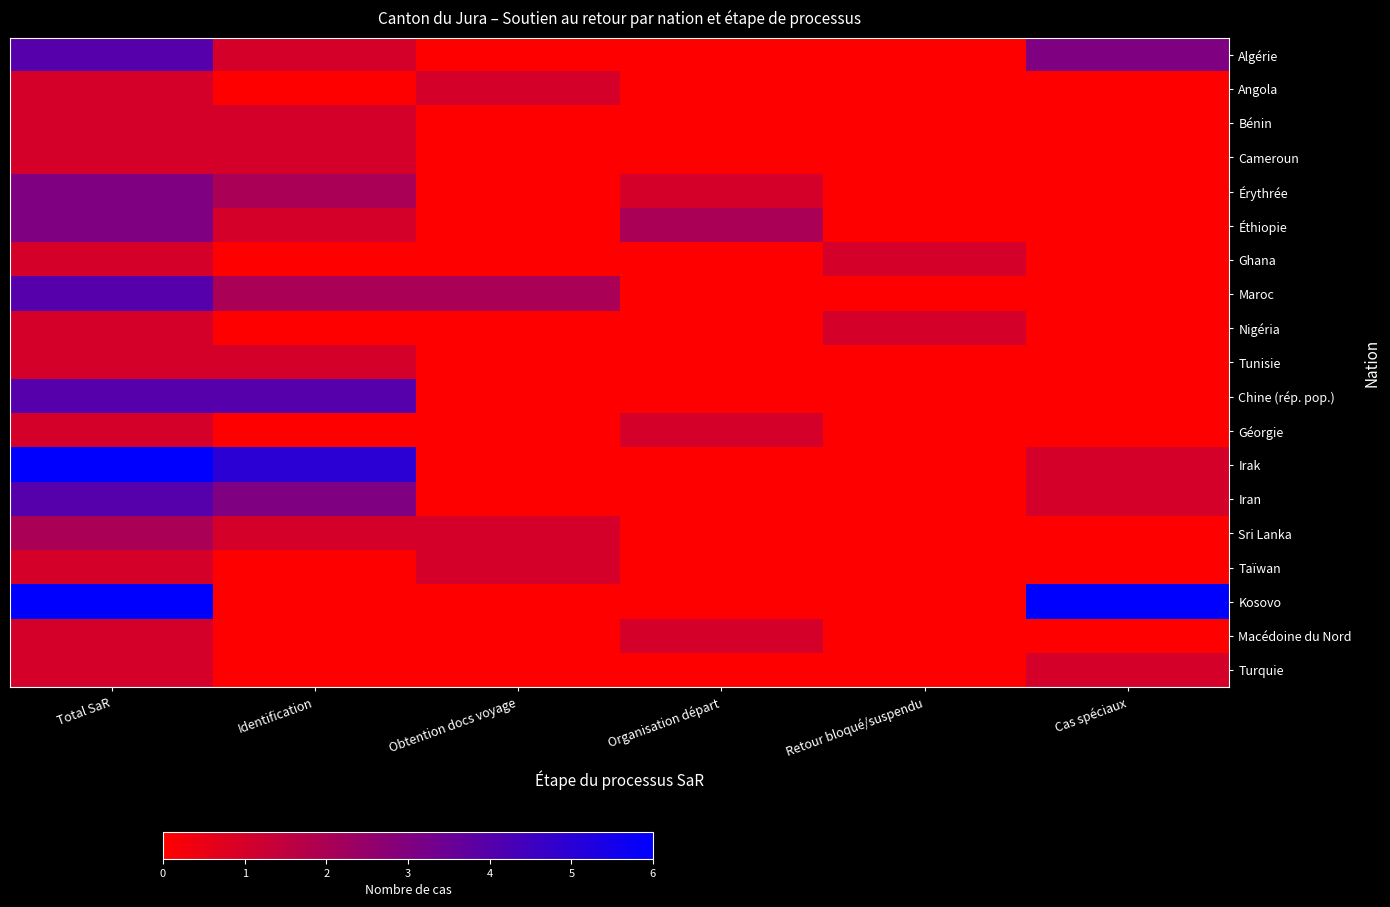

Reading left to right, list all the values displayed in this chart.

Algérie: Total SaR=4	Identification=1	Obtention docs voyage=0	Organisation départ=0	Retour bloqué/suspendu=0	Cas spéciaux=3
Angola: Total SaR=1	Identification=0	Obtention docs voyage=1	Organisation départ=0	Retour bloqué/suspendu=0	Cas spéciaux=0
Bénin: Total SaR=1	Identification=1	Obtention docs voyage=0	Organisation départ=0	Retour bloqué/suspendu=0	Cas spéciaux=0
Cameroun: Total SaR=1	Identification=1	Obtention docs voyage=0	Organisation départ=0	Retour bloqué/suspendu=0	Cas spéciaux=0
Érythrée: Total SaR=3	Identification=2	Obtention docs voyage=0	Organisation départ=1	Retour bloqué/suspendu=0	Cas spéciaux=0
Éthiopie: Total SaR=3	Identification=1	Obtention docs voyage=0	Organisation départ=2	Retour bloqué/suspendu=0	Cas spéciaux=0
Ghana: Total SaR=1	Identification=0	Obtention docs voyage=0	Organisation départ=0	Retour bloqué/suspendu=1	Cas spéciaux=0
Maroc: Total SaR=4	Identification=2	Obtention docs voyage=2	Organisation départ=0	Retour bloqué/suspendu=0	Cas spéciaux=0
Nigéria: Total SaR=1	Identification=0	Obtention docs voyage=0	Organisation départ=0	Retour bloqué/suspendu=1	Cas spéciaux=0
Tunisie: Total SaR=1	Identification=1	Obtention docs voyage=0	Organisation départ=0	Retour bloqué/suspendu=0	Cas spéciaux=0
Chine (rép. pop.): Total SaR=4	Identification=4	Obtention docs voyage=0	Organisation départ=0	Retour bloqué/suspendu=0	Cas spéciaux=0
Géorgie: Total SaR=1	Identification=0	Obtention docs voyage=0	Organisation départ=1	Retour bloqué/suspendu=0	Cas spéciaux=0
Irak: Total SaR=6	Identification=5	Obtention docs voyage=0	Organisation départ=0	Retour bloqué/suspendu=0	Cas spéciaux=1
Iran: Total SaR=4	Identification=3	Obtention docs voyage=0	Organisation départ=0	Retour bloqué/suspendu=0	Cas spéciaux=1
Sri Lanka: Total SaR=2	Identification=1	Obtention docs voyage=1	Organisation départ=0	Retour bloqué/suspendu=0	Cas spéciaux=0
Taïwan: Total SaR=1	Identification=0	Obtention docs voyage=1	Organisation départ=0	Retour bloqué/suspendu=0	Cas spéciaux=0
Kosovo: Total SaR=6	Identification=0	Obtention docs voyage=0	Organisation départ=0	Retour bloqué/suspendu=0	Cas spéciaux=6
Macédoine du Nord: Total SaR=1	Identification=0	Obtention docs voyage=0	Organisation départ=1	Retour bloqué/suspendu=0	Cas spéciaux=0
Turquie: Total SaR=1	Identification=0	Obtention docs voyage=0	Organisation départ=0	Retour bloqué/suspendu=0	Cas spéciaux=1